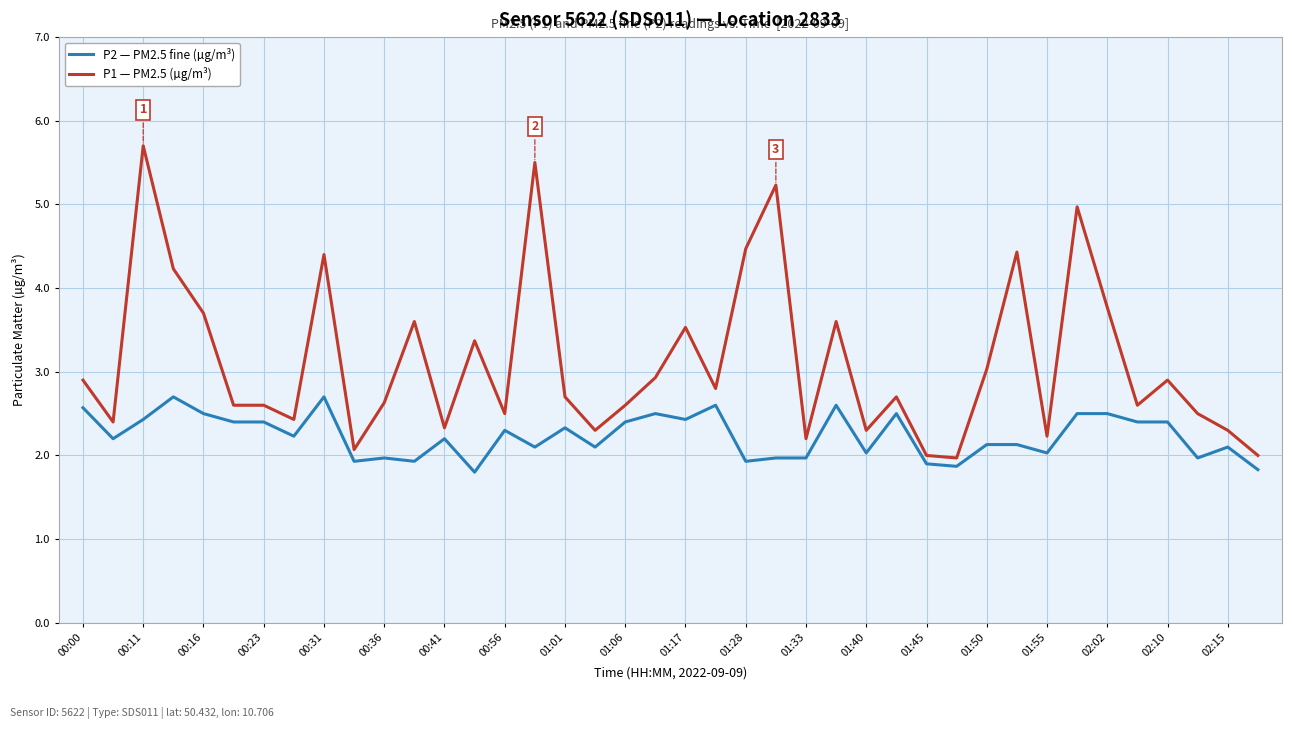

Which series has the largest total across all categories?

P1 — PM2.5 (µg/m³)